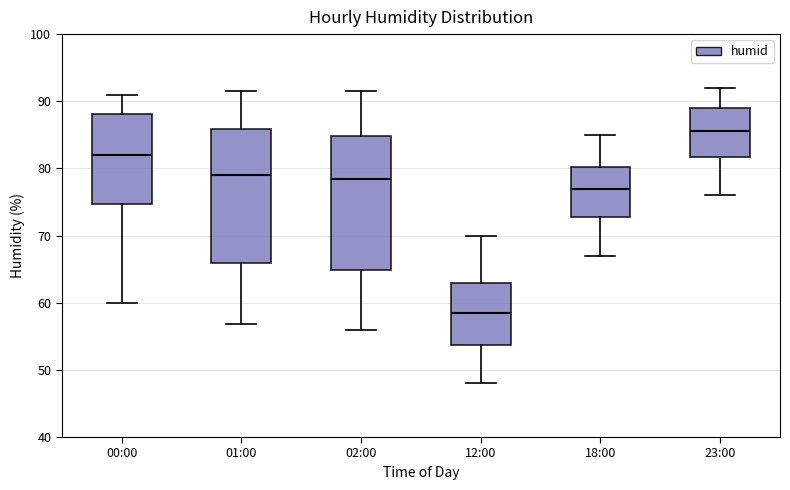

Which box's median line is the lowest?

12:00